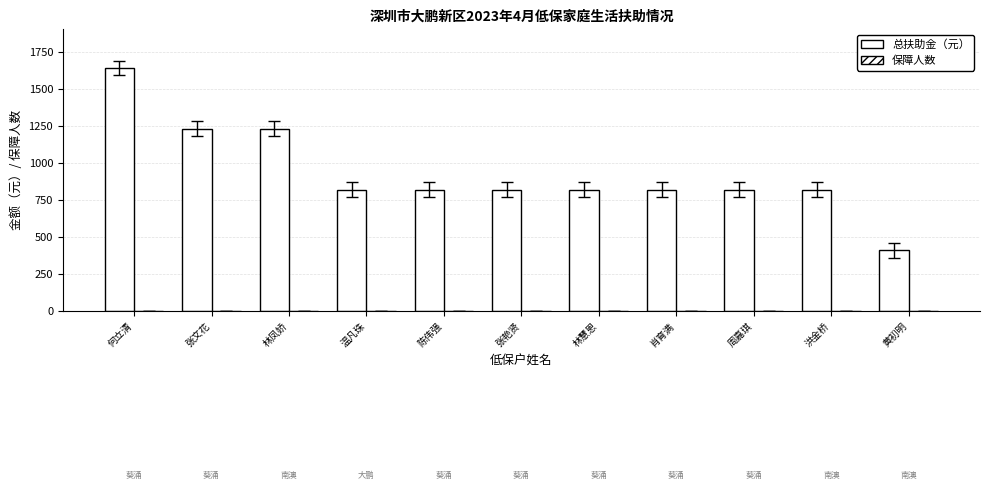

Count the number of categories in the chart.

11